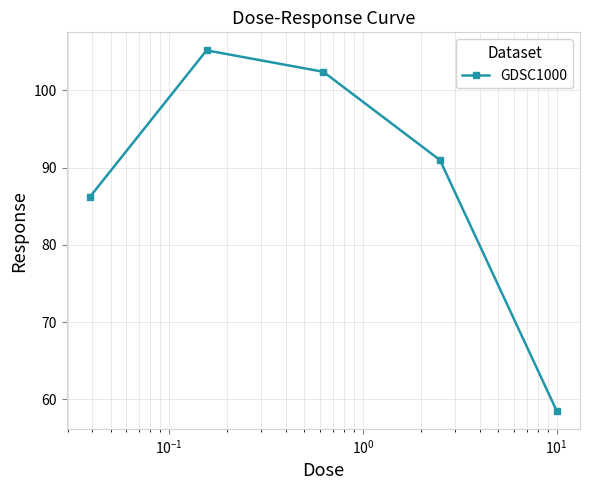

What is the maximum value shown in the chart?

105.2